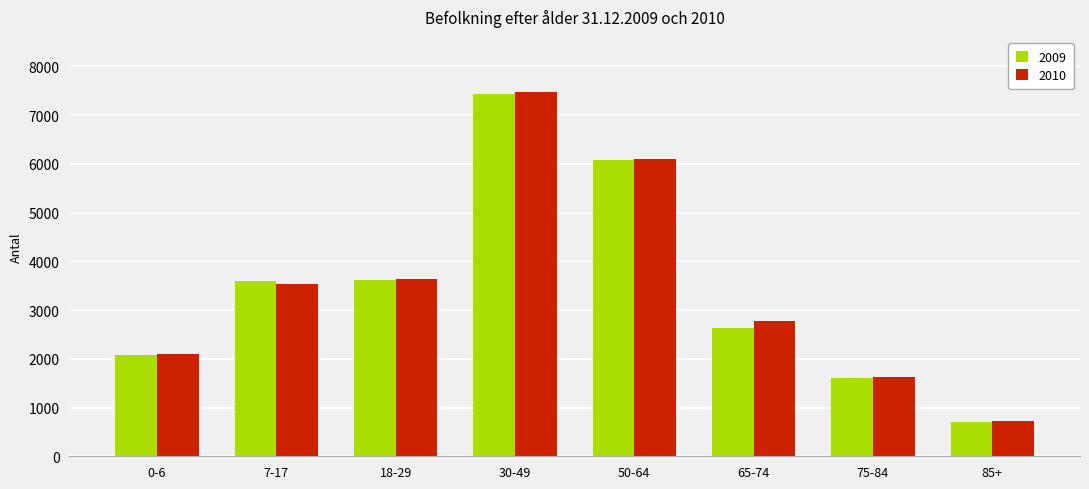

How many groups of bars are there?

8